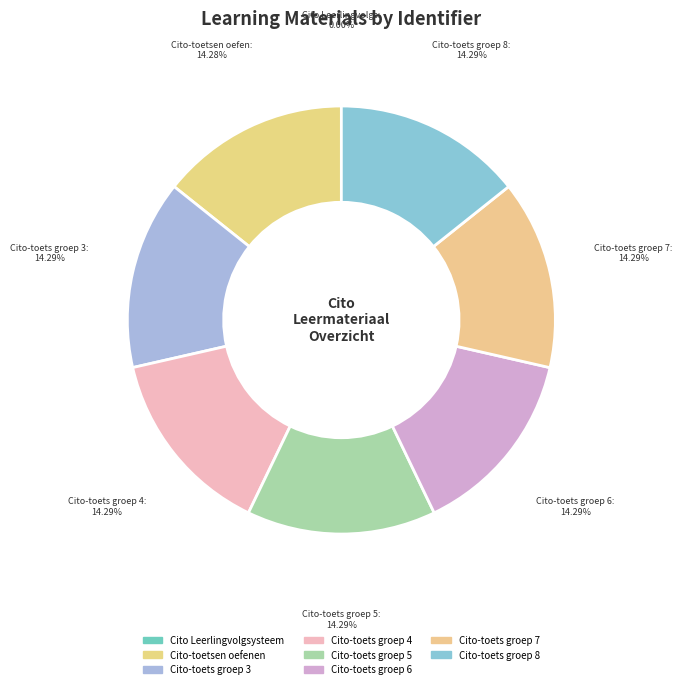

To the nearest percent, what is the average slice percentage?

12%